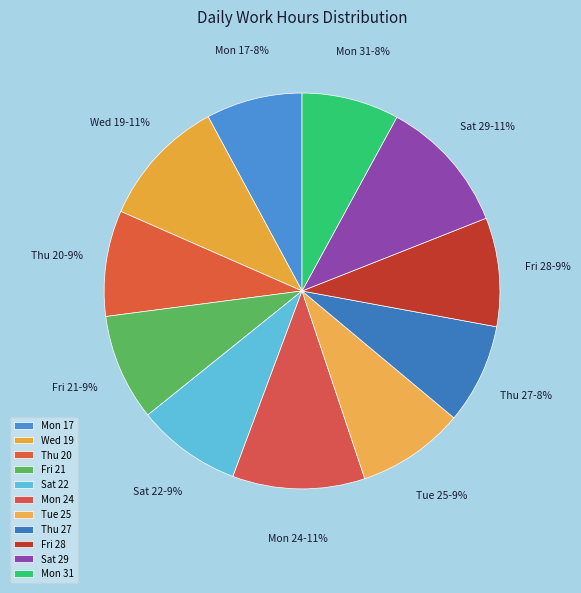

Between Mon 31 and Fri 21, which is larger?

Fri 21